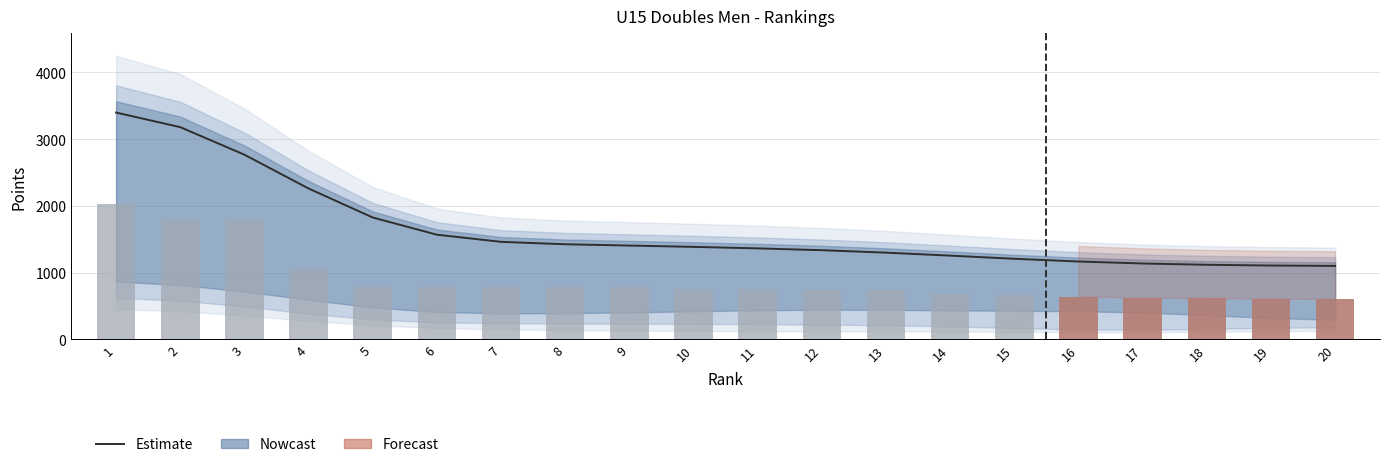

What is the total value across all series at 11?

2491